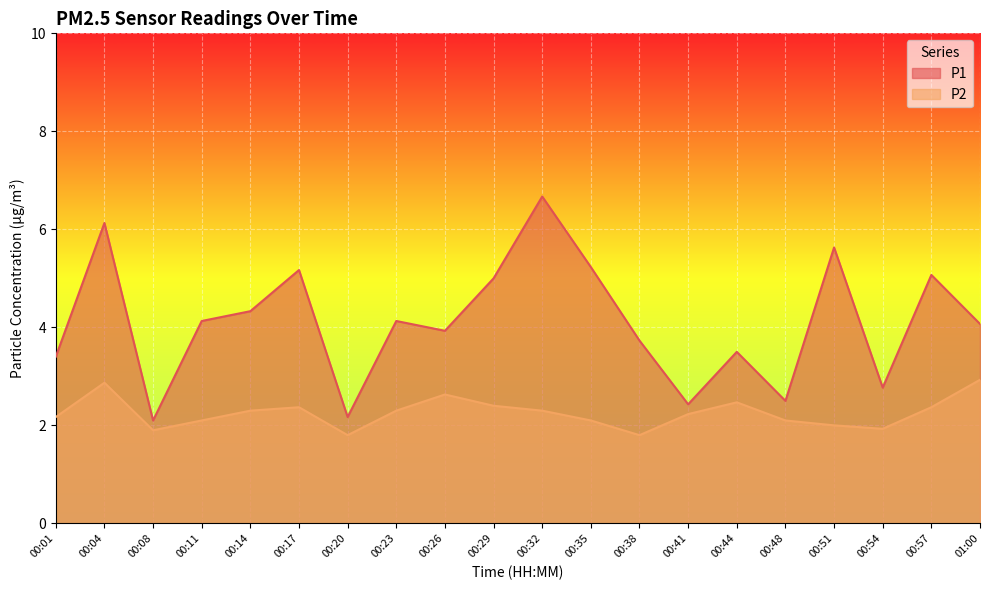

The value of P2 at 00:44 is 2.5. True or false?

True